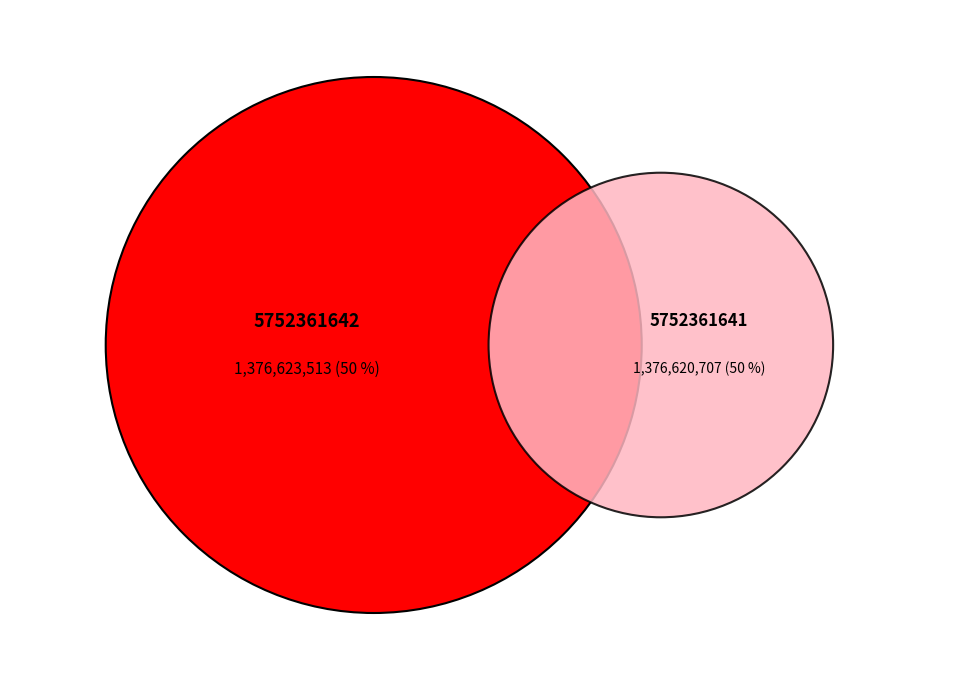

What is the largest slice in the pie chart?

5752361642